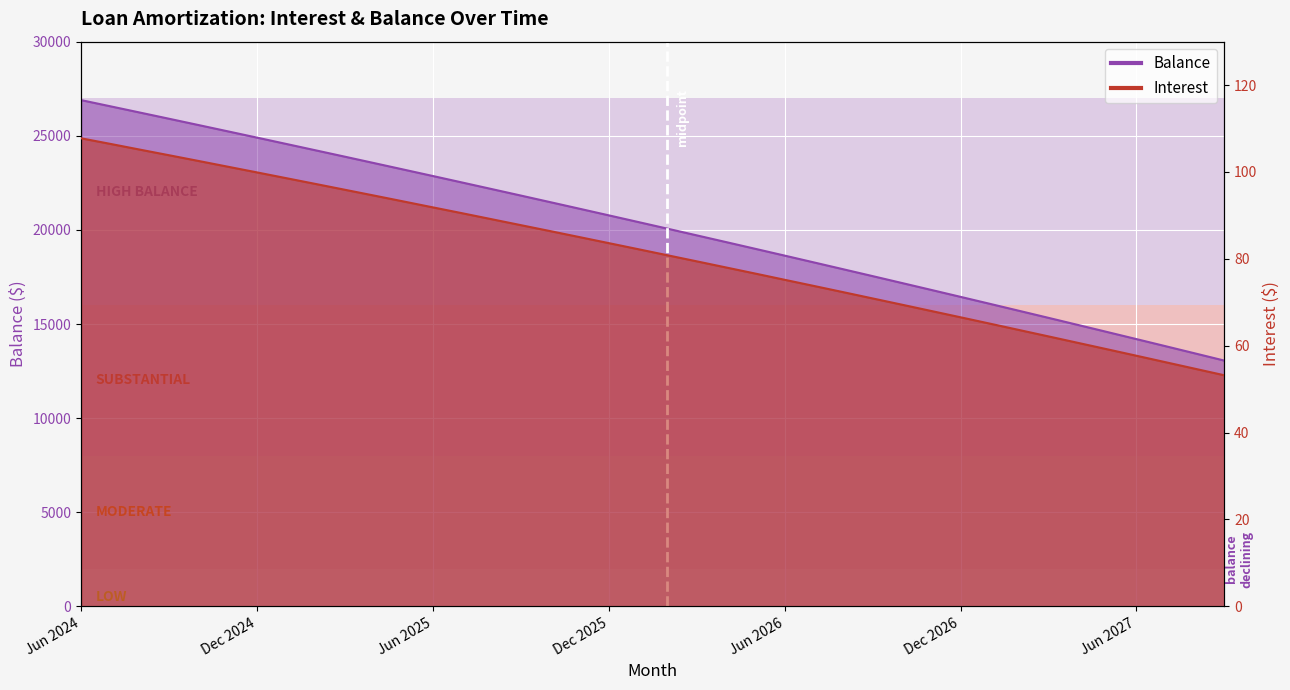

Reading left to right, list all the values displayed in this chart.

Interest: 107.8	106.5	105.2	103.8	102.5	101.2	99.9	98.6	97.2	95.9	94.6	93.2	91.8	90.5	89.1	87.8	86.4	85.0	83.6	82.2	80.8	79.4	78.0	76.6	75.2	73.8	72.3	70.9	69.5	68.0	66.5	65.1	63.6	62.1	60.7	59.2	57.7	56.2	54.7	53.2
Balance: 26894.0	26565.0	26235.0	25904.0	25571.0	25237.0	24902.0	24565.0	24227.0	23888.0	23547.0	23205.0	22862.0	22517.0	22171.0	21824.0	21475.0	21125.0	20773.0	20420.0	20066.0	19710.0	19353.0	18994.0	18634.0	18272.0	17909.0	17545.0	17179.0	16812.0	16443.0	16073.0	15701.0	15328.0	14953.0	14577.0	14199.0	13820.0	13439.0	13057.0